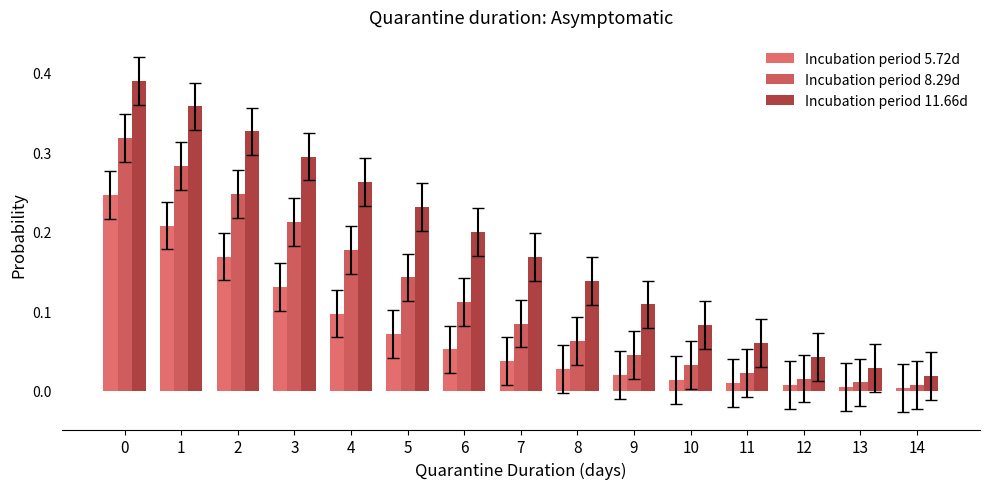

At which label is Incubation period 11.66d closest to 0?

14